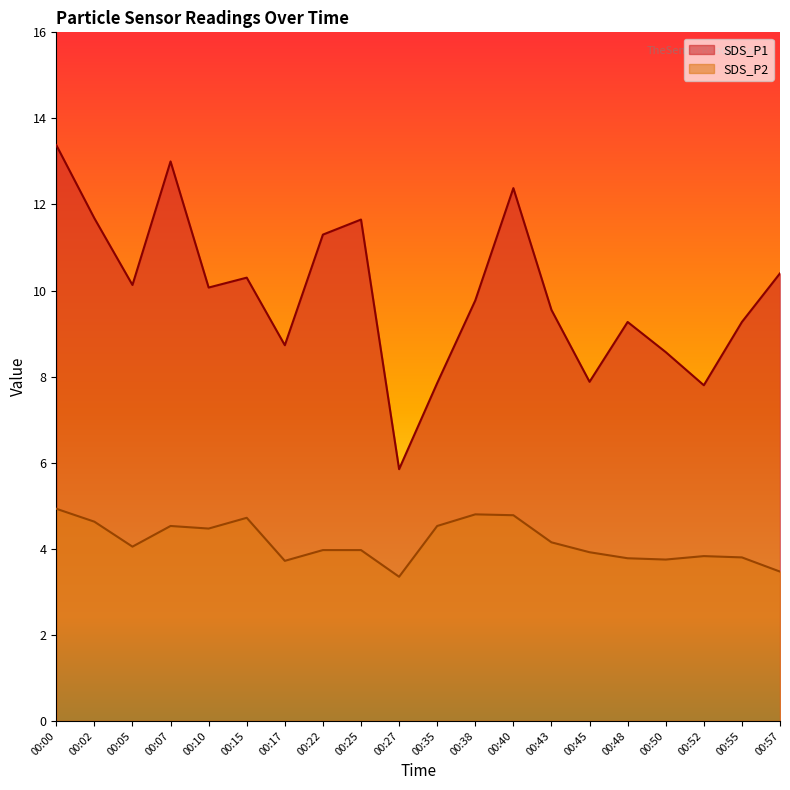

How many lines are shown in the chart?

2